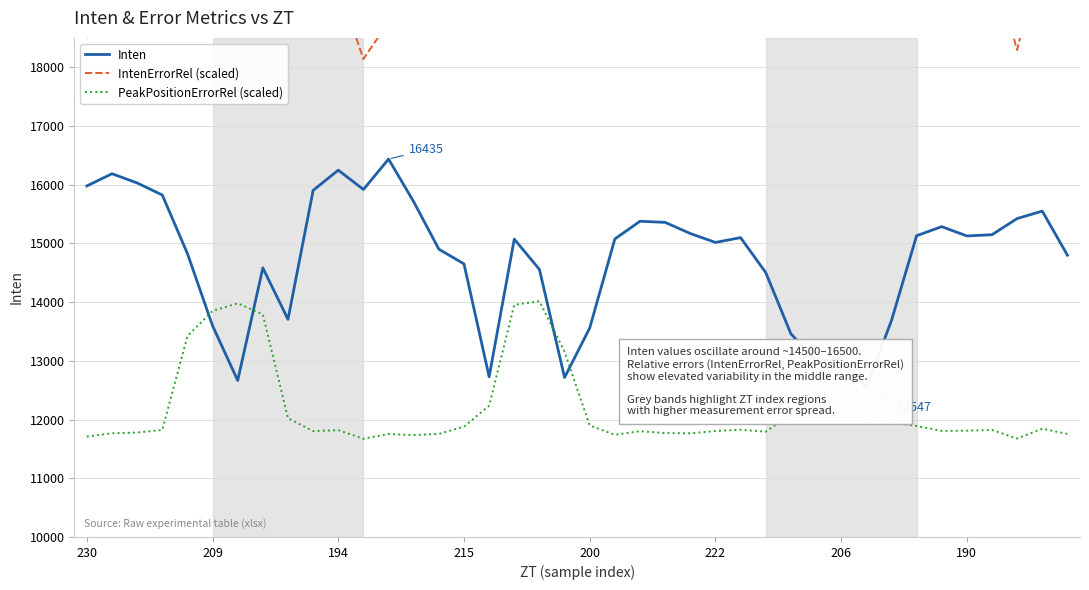

What is the minimum value for PeakPositionErrorRel (scaled)?

11673.1